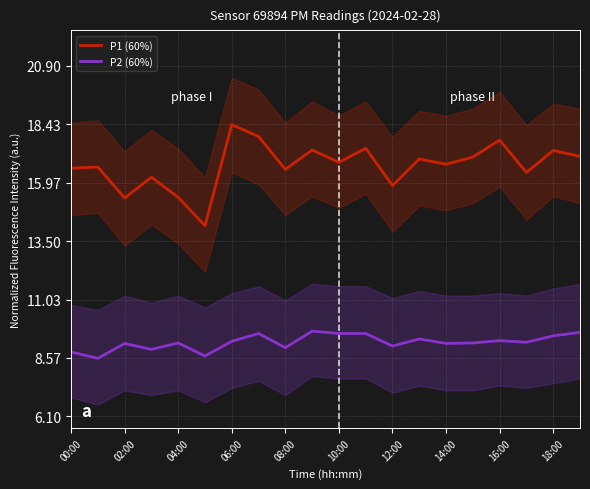

How many lines are shown in the chart?

2